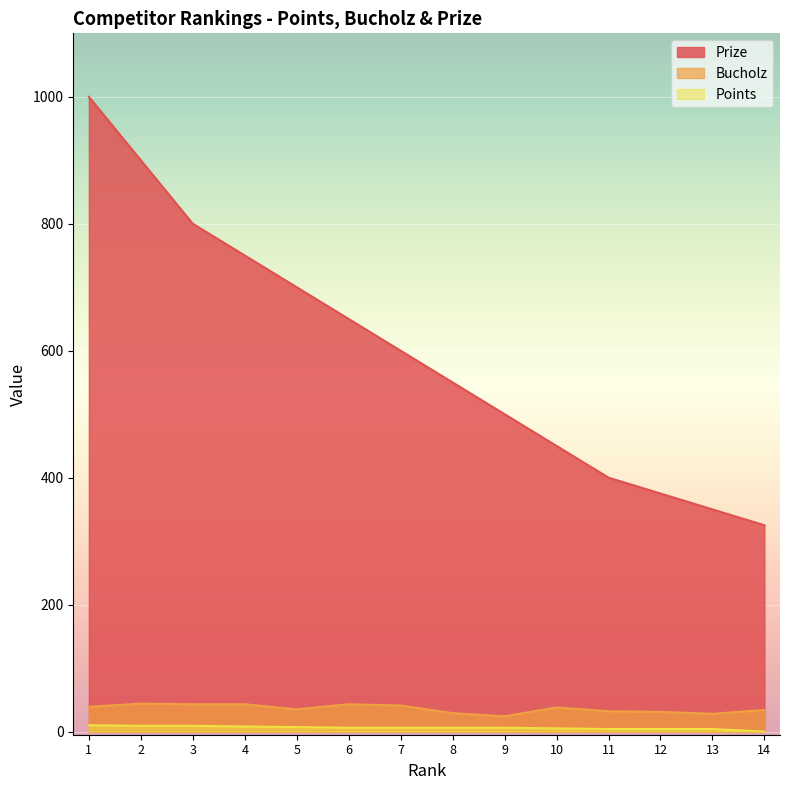

True or false: Prize has a value of 350 at 13.

True